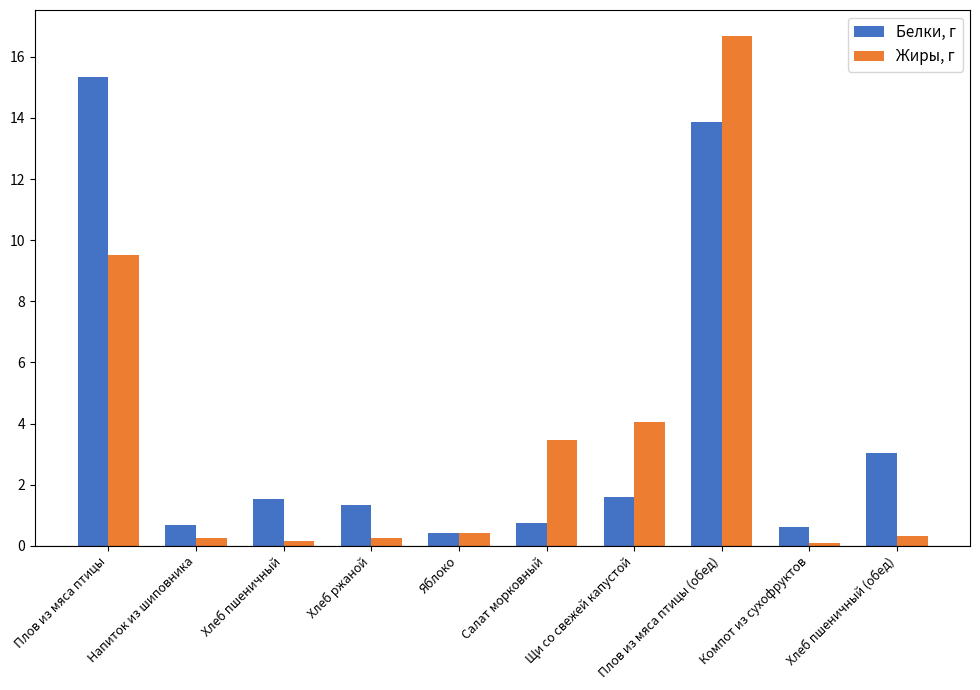

How many series are shown in this chart?

2